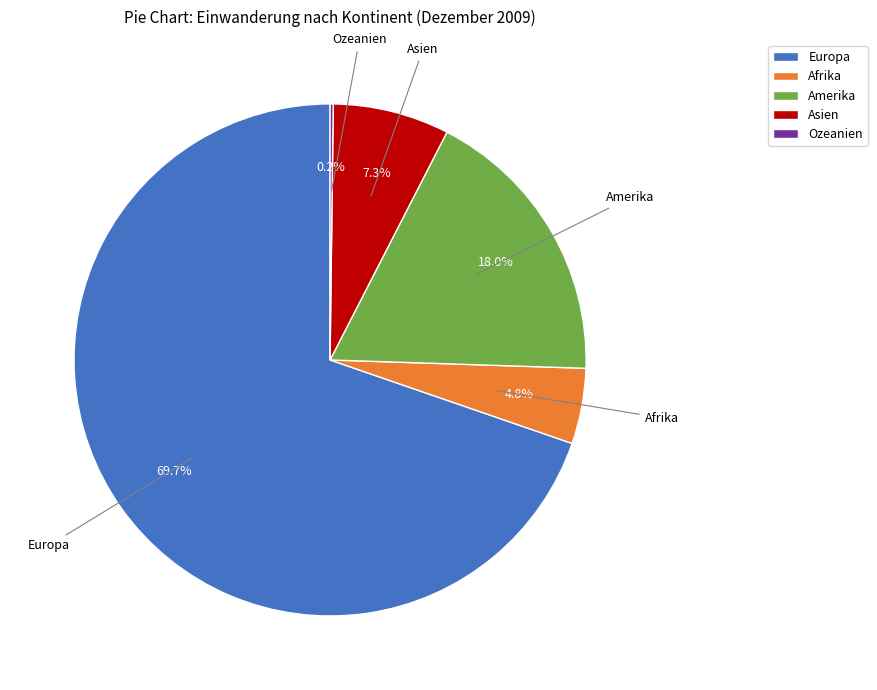

What is the ratio of the value at Asien to the value at Afrika?

1.5